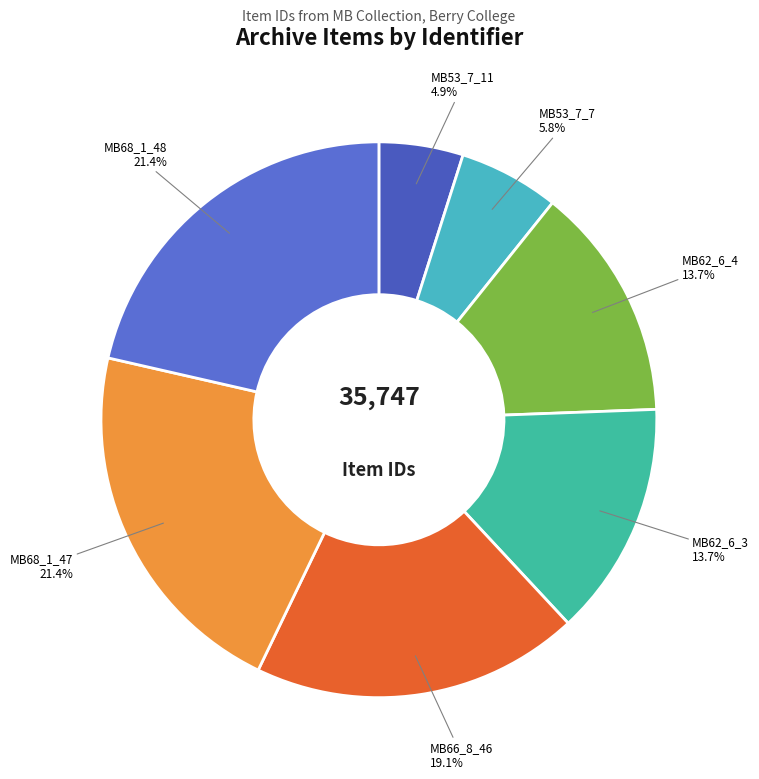

How many slices are in this pie chart?

7